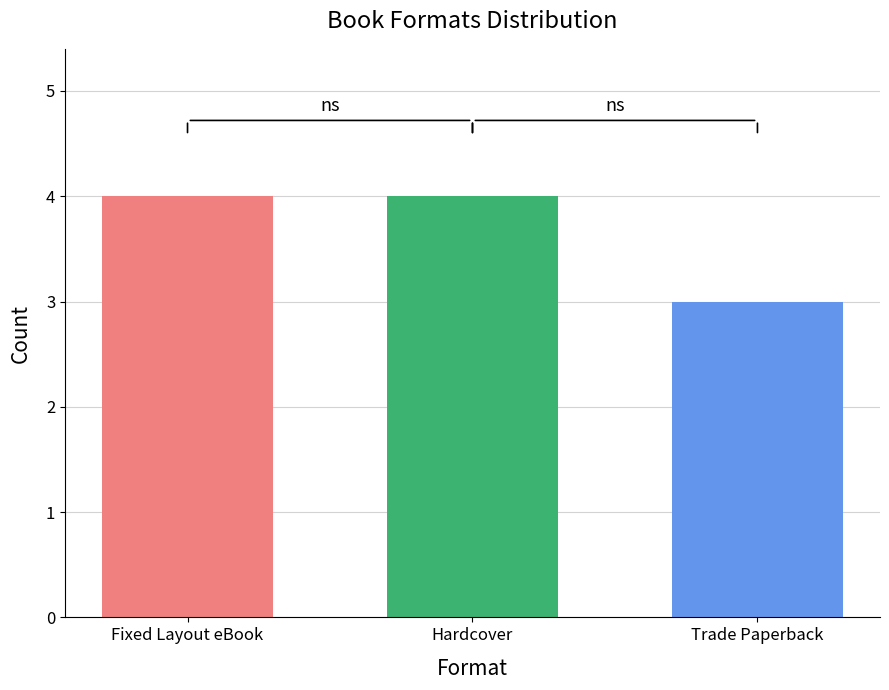

What is the greatest value displayed?

4